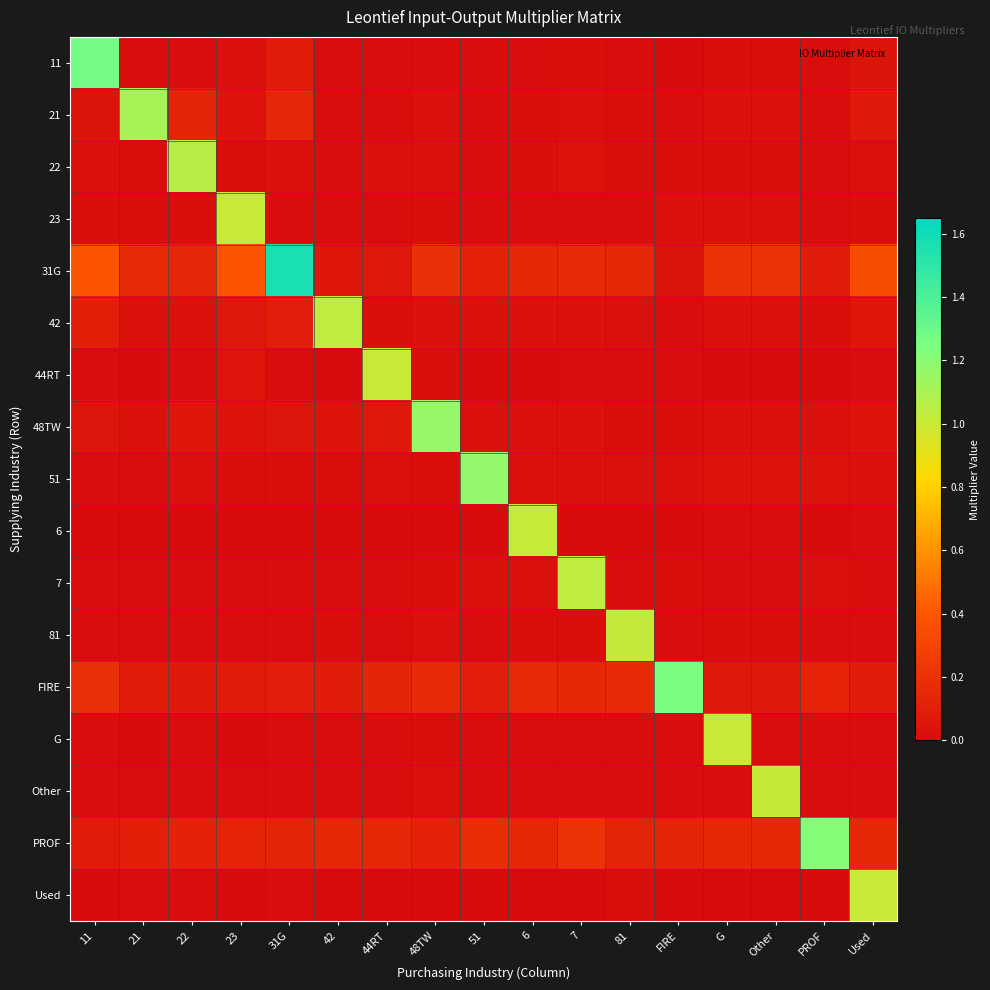

Count the number of categories in the chart.

17